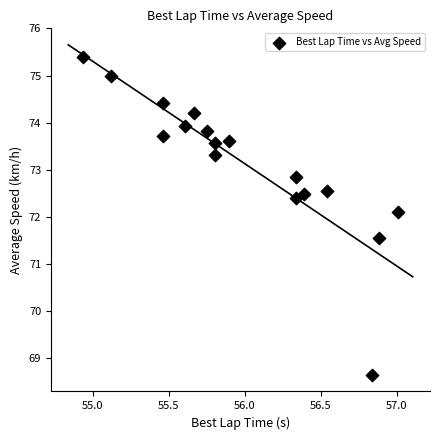

What is the range of X values (max minus min)?

2.1